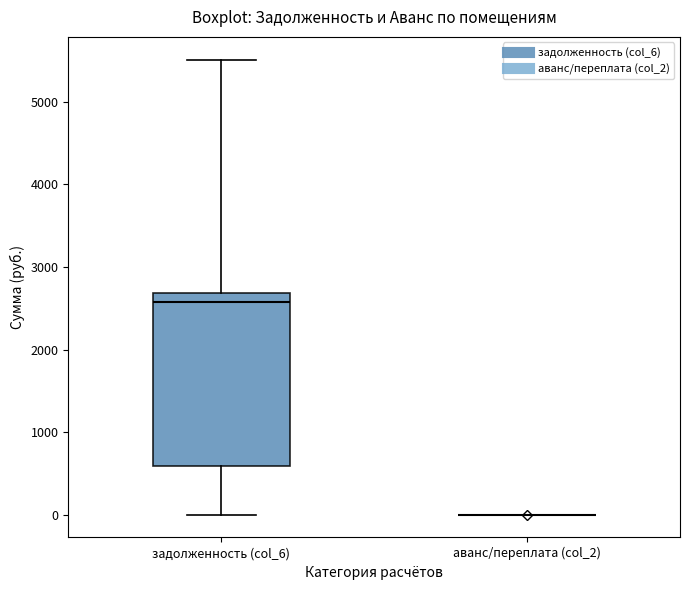

Comparing the boxes themselves (not the whiskers), which one is the tallest?

задолженность (col_6)